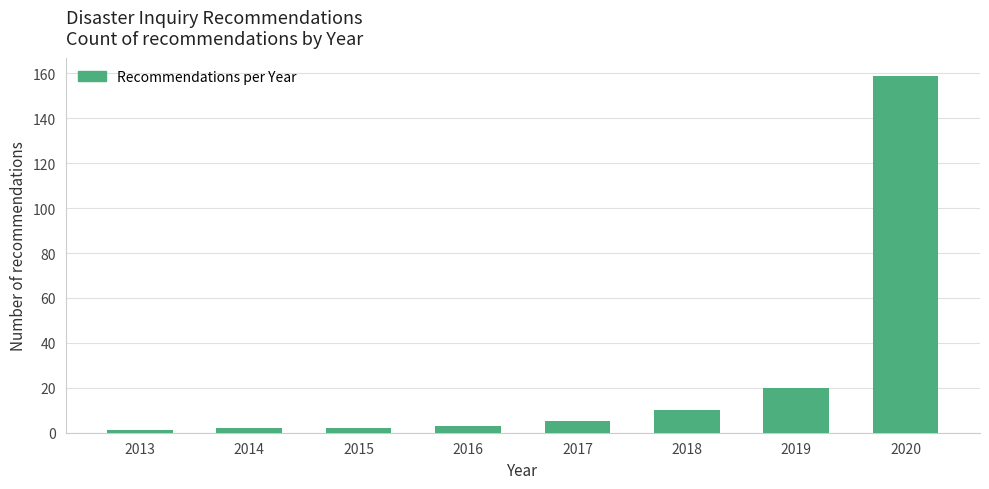

Reading left to right, transcribe all the data shown in this chart.

2013=1	2014=2	2015=2	2016=3	2017=5	2018=10	2019=20	2020=159